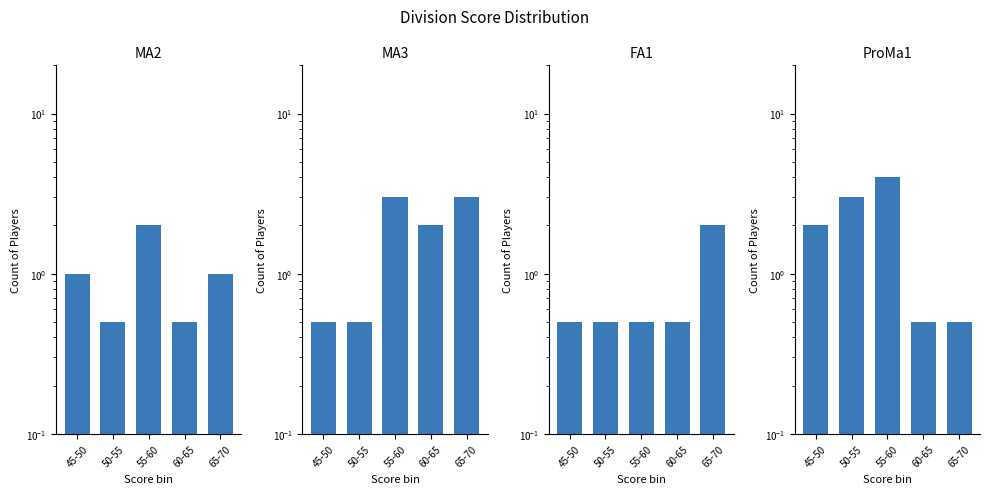

What is the sum of the FA1 values at 50-55 and 65-70?

2.5